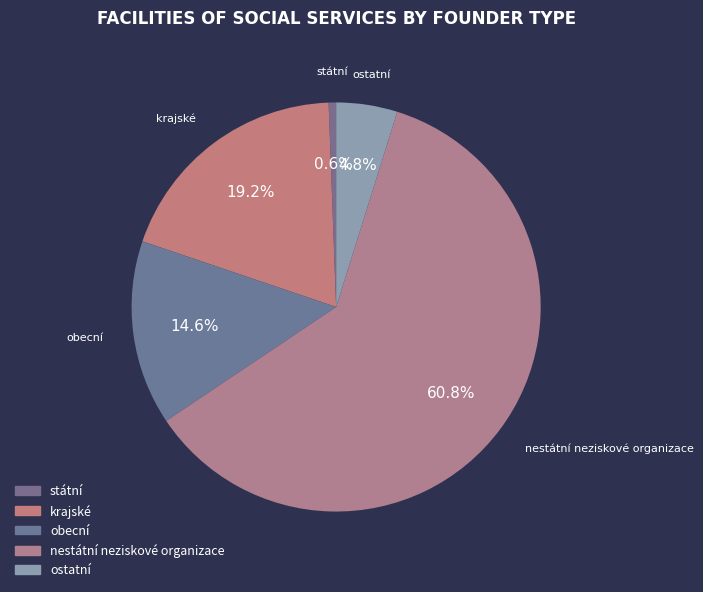

What is the ratio of the value at obecní to the value at ostatní?

3.0